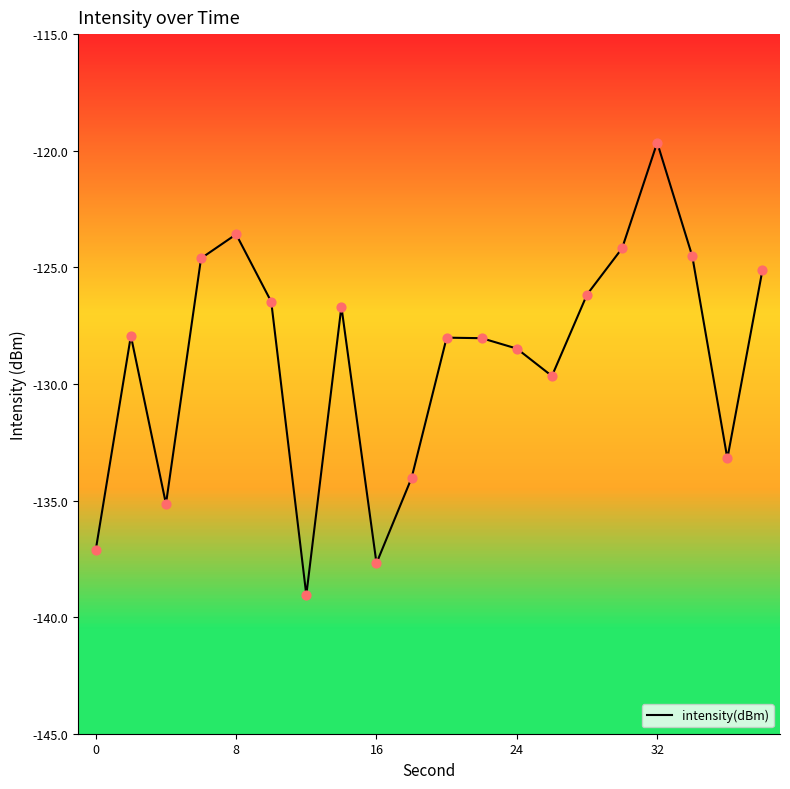

What is the difference between the maximum and minimum values?

19.4